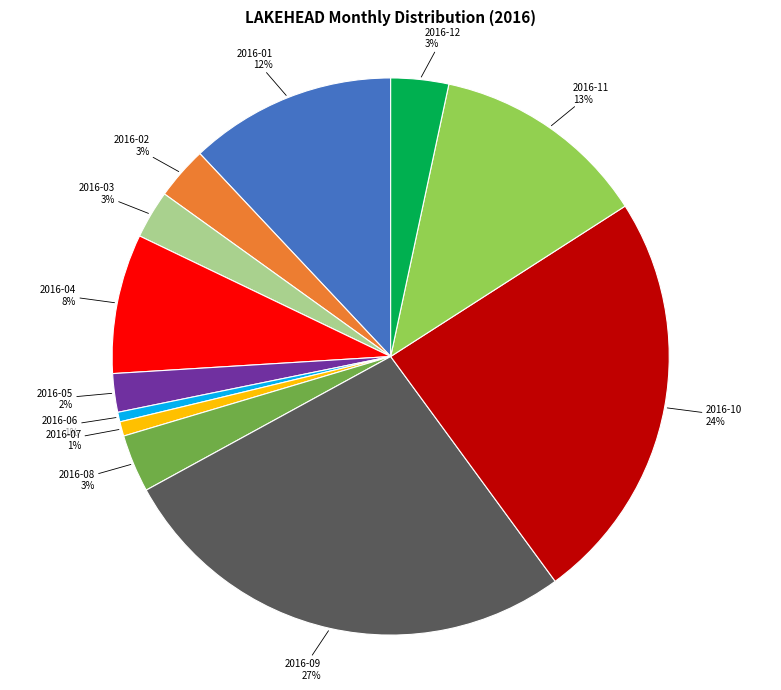

Is it true that 2016-12 is 3% of the pie?

True